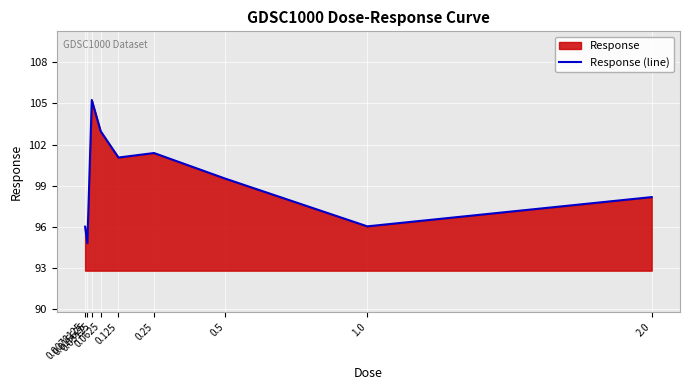

Reading right to left, list all the values displayed in this chart.

2.0=98.2	1.0=96.0	0.5=99.5	0.25=101.4	0.125=101.1	0.0625=103.0	0.03125=105.2	0.015625=94.8	0.0078125=96.0